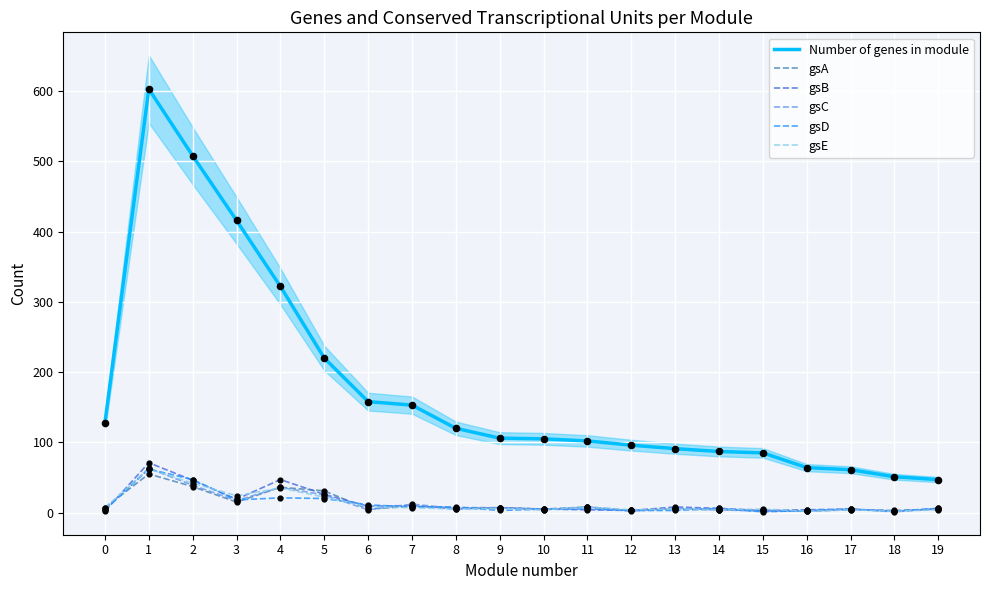

Which series reaches the maximum Y coordinate?

Number of genes in module